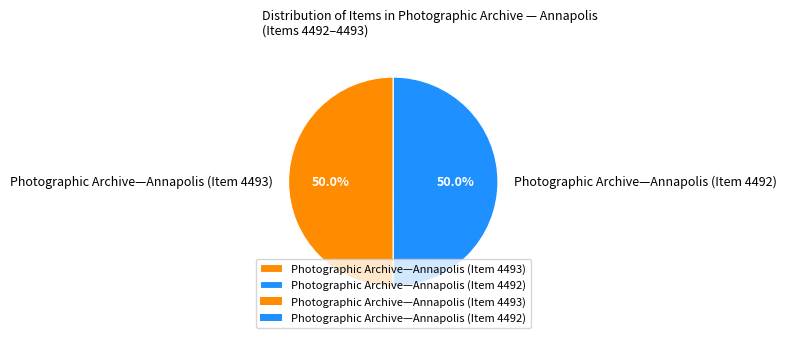

How many slices are in this pie chart?

2